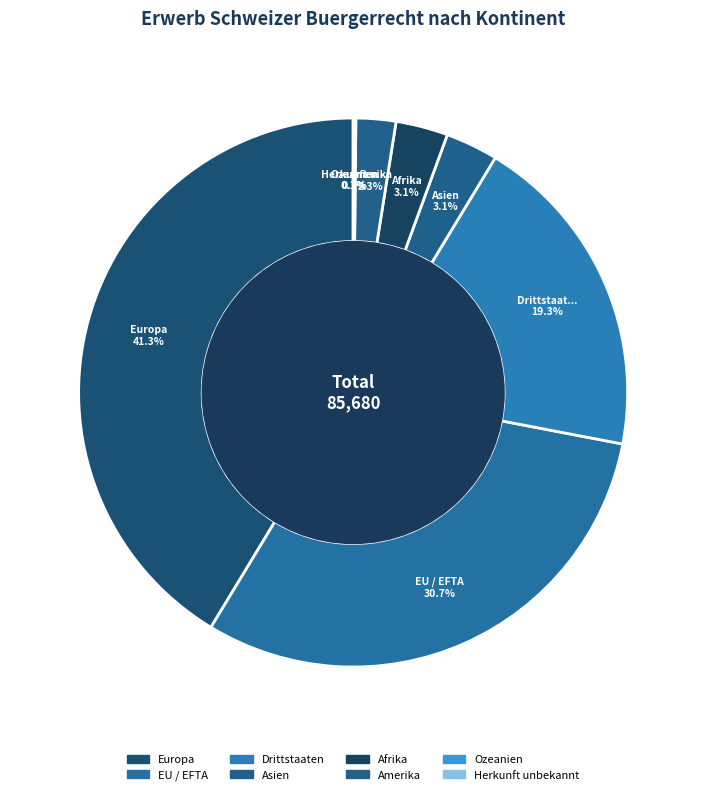

How many slices are in this pie chart?

8